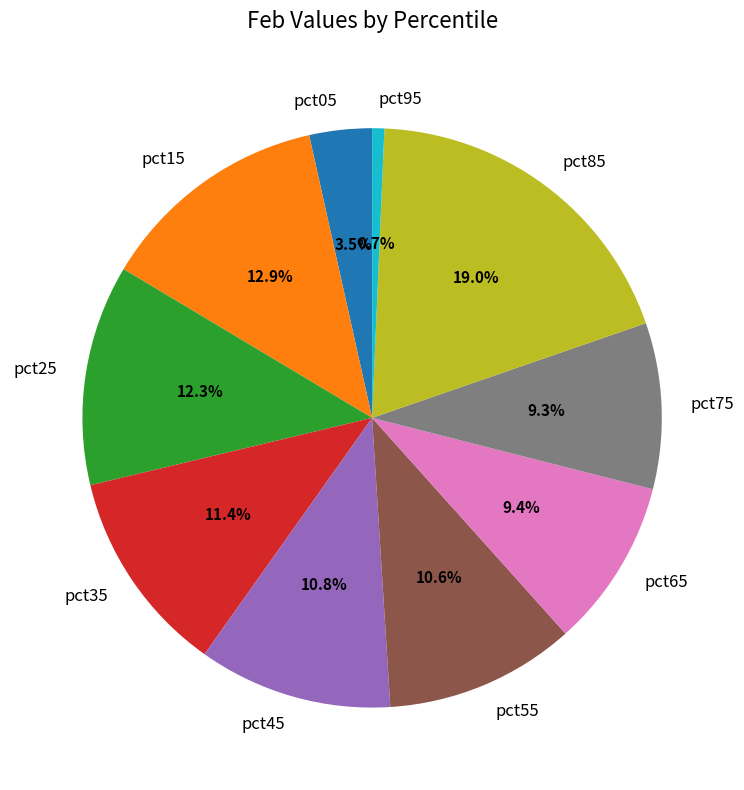

Which category has the smallest portion of the pie?

pct95